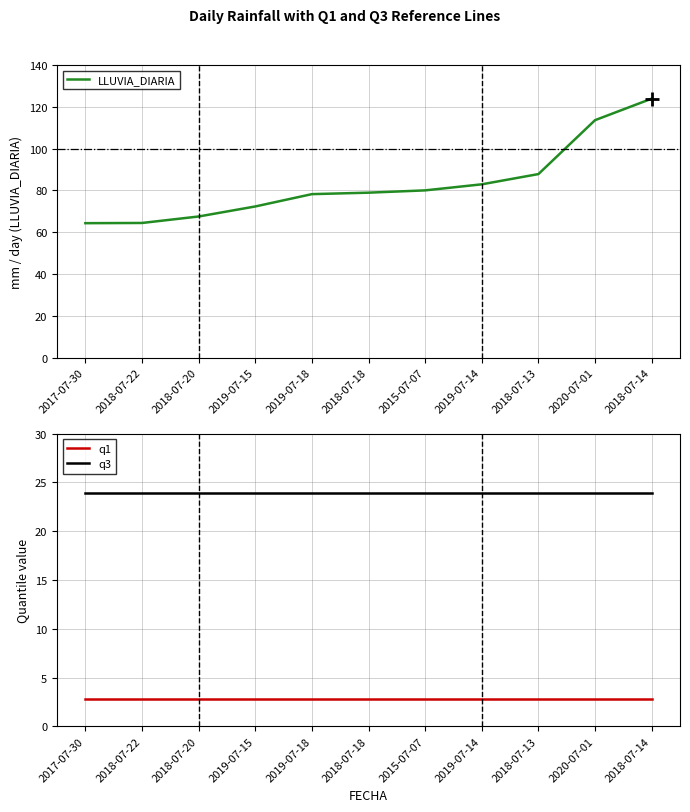

Rank the series by their maximum value, from highest to lowest.

LLUVIA_DIARIA, q3, q1